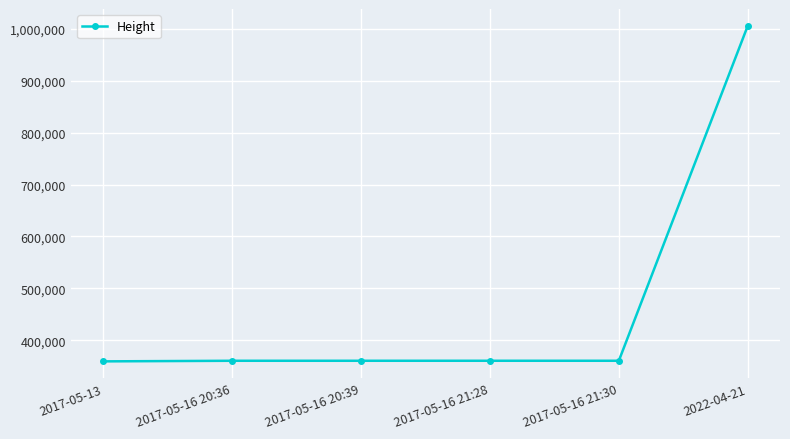

What is the difference between the maximum and minimum values?

646009